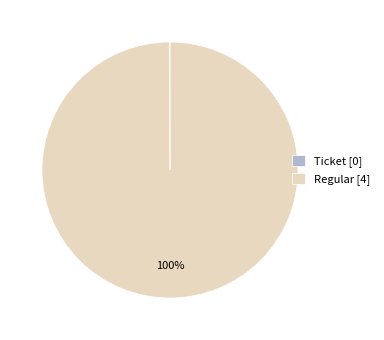

What percentage is the Regular [4] slice, to the nearest percent?

100%